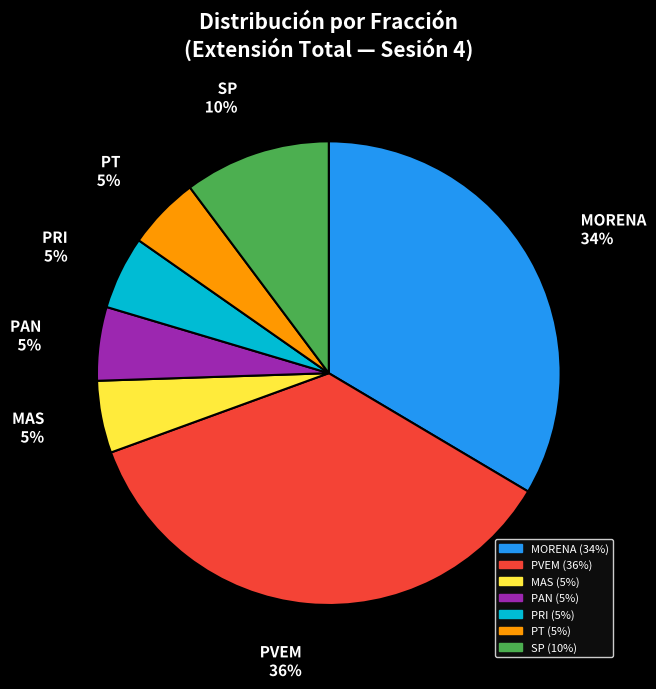

How many slices are in this pie chart?

7